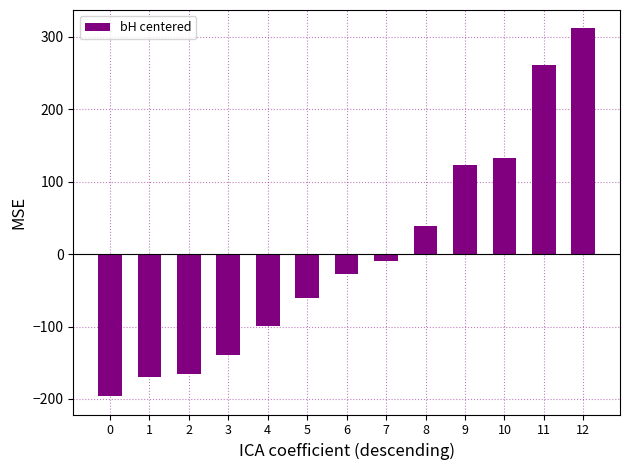

How many data points are less than -27?

7